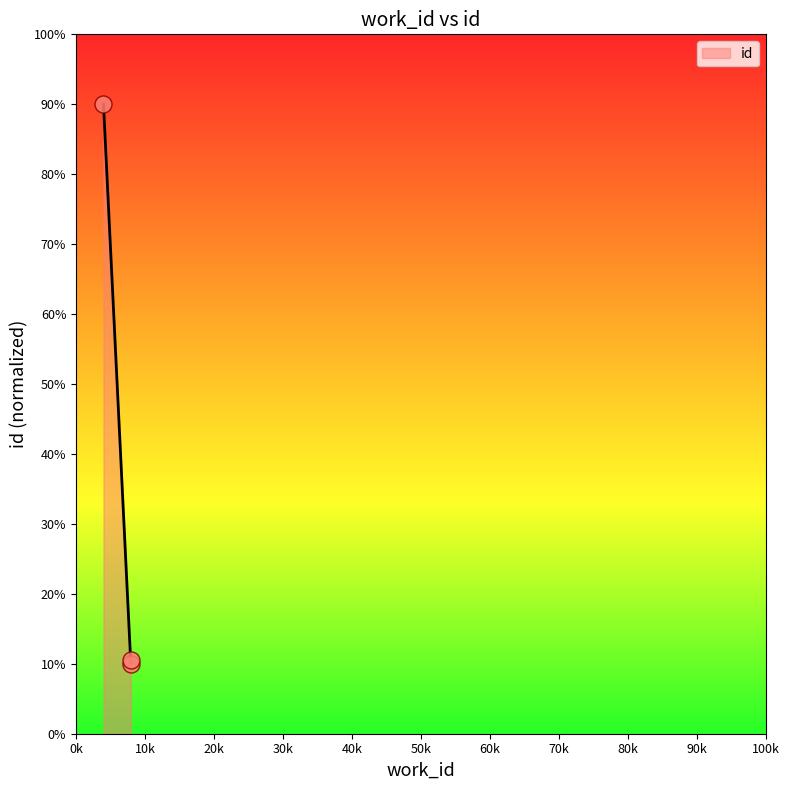

What is the change in value from 7945 to 7945?

+0.6